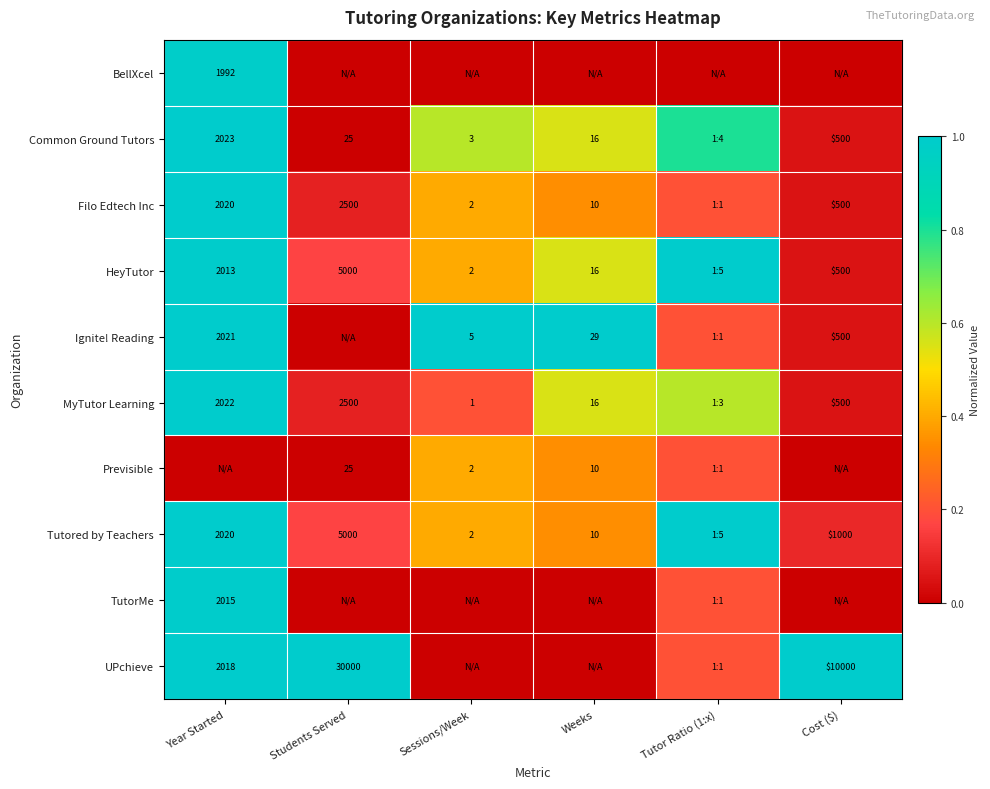

Is the value of Common Ground Tutors at Cost ($) greater than the value of Previsible at Sessions/Week?

Yes